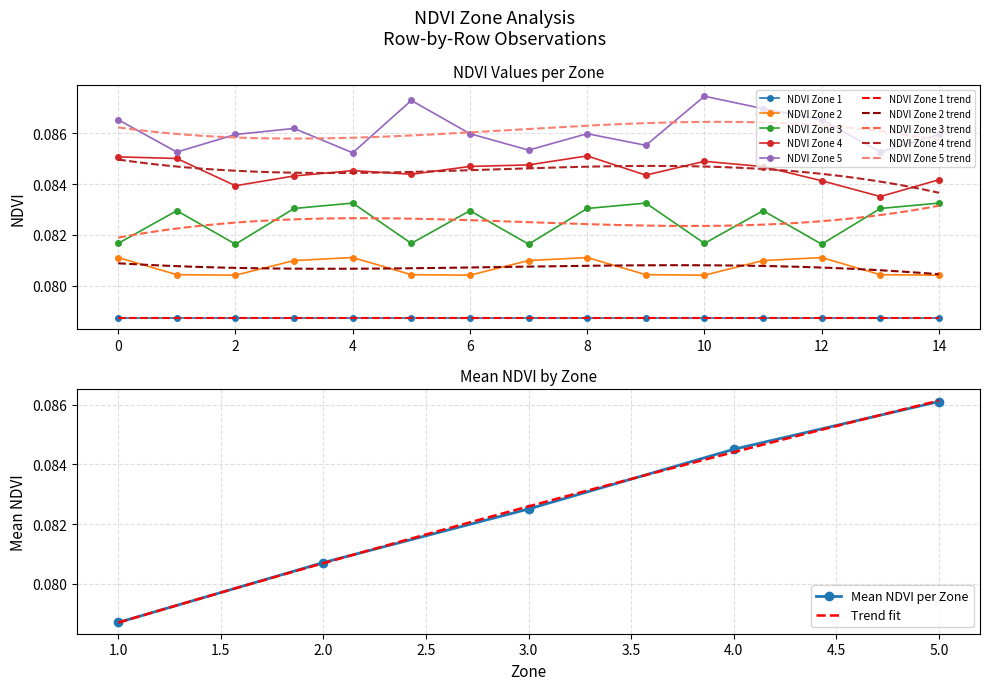

Rank the categories by NDVI Zone 3 value from lowest to highest.

2, 7, 12, 0, 5, 10, 1, 6, 11, 3, 8, 13, 4, 9, 14